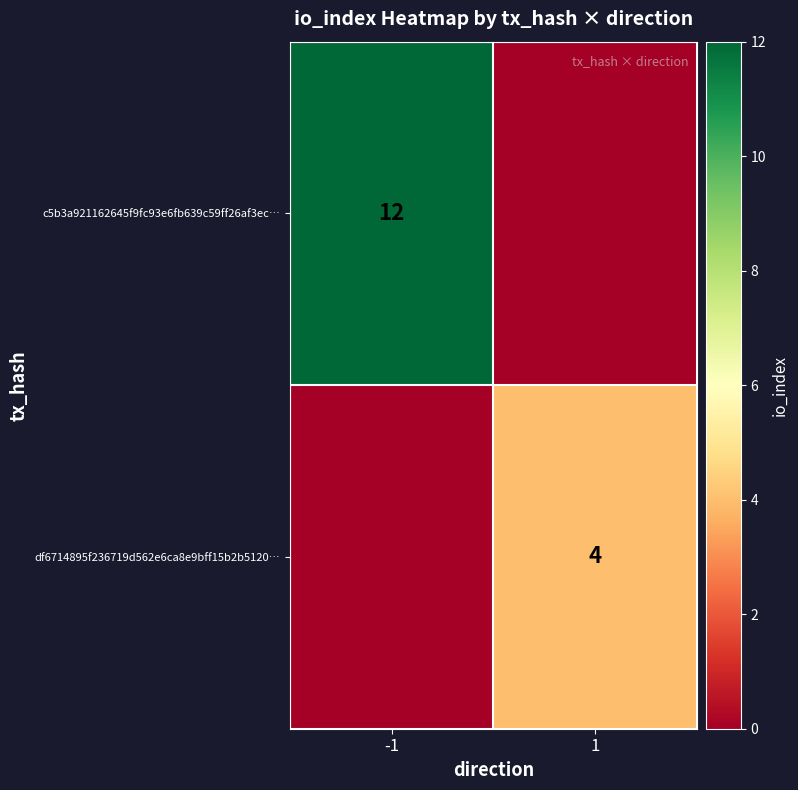

The value of c5b3a921162645f9fc93e6fb639c59ff26af3ec… at -1 is 12. True or false?

True